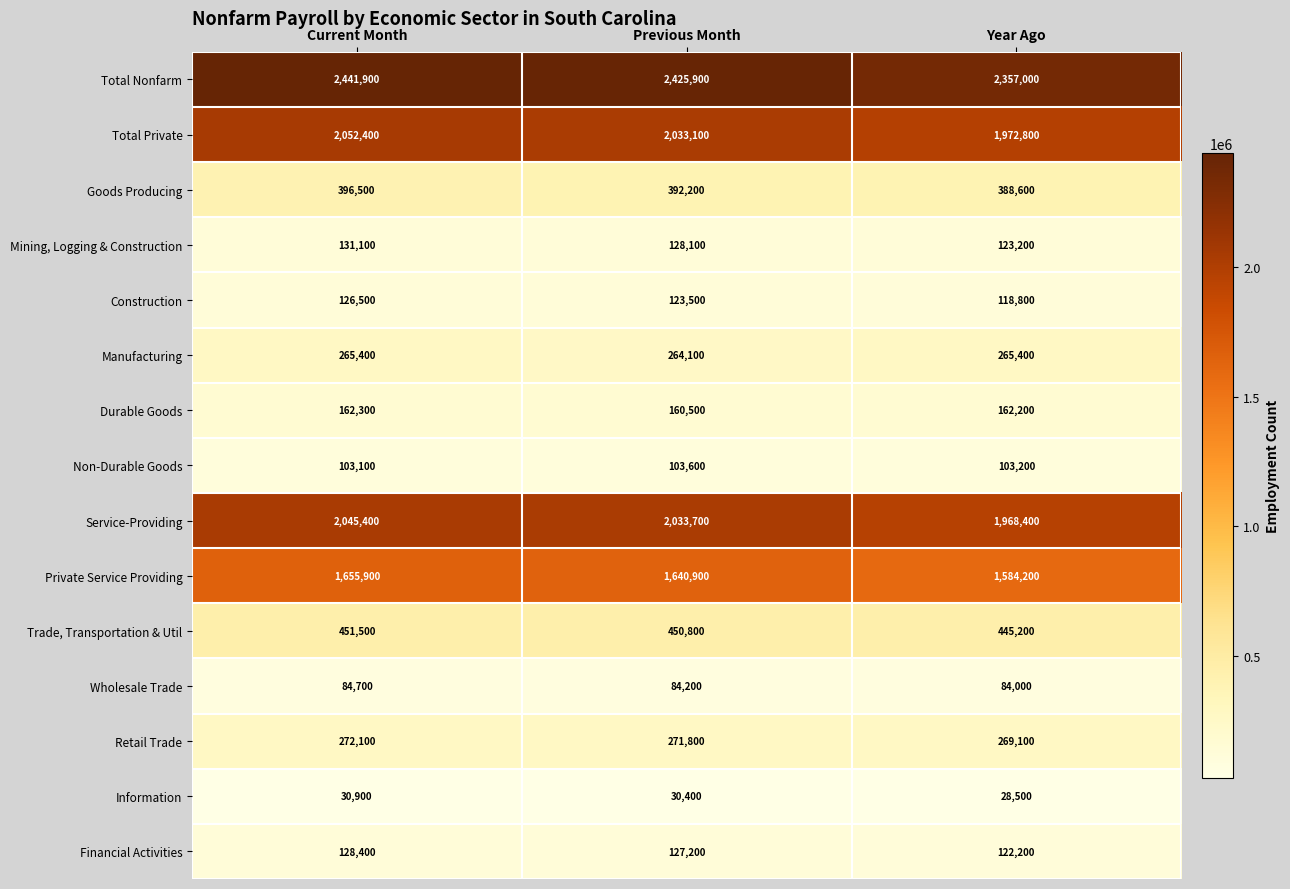

What is the total value across all series at Year Ago?

9992800